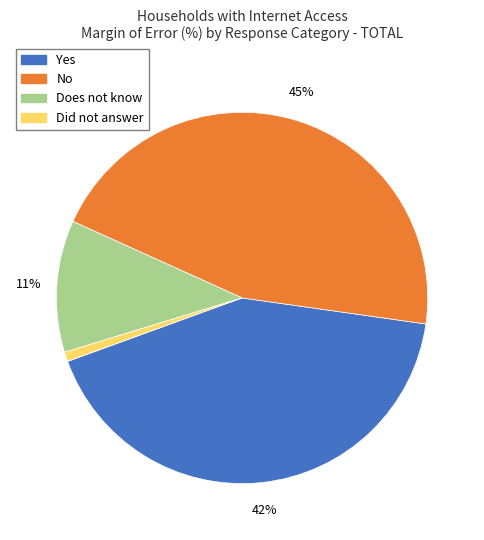

Between Yes and No, which is larger?

No